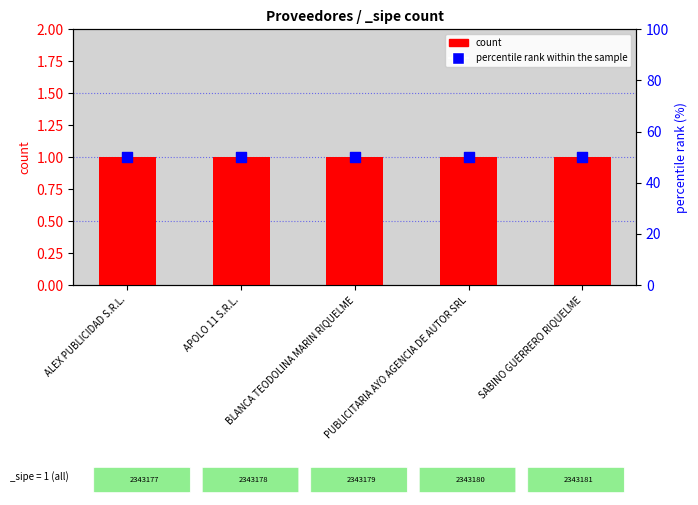

At how many categories does at least one series exceed 5?

5